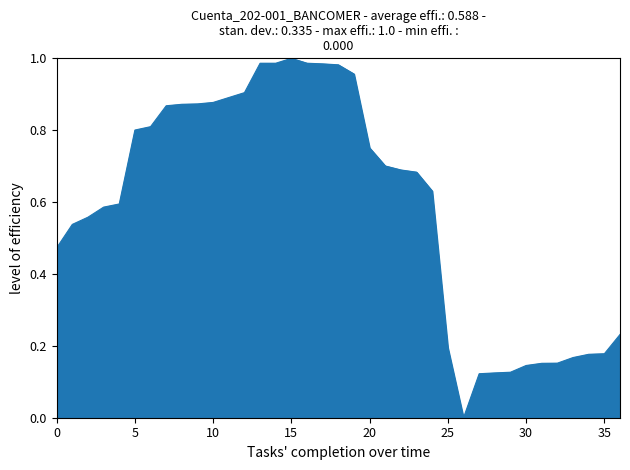

How many interior local peaks (higher than both neighbors) does the data have?

1